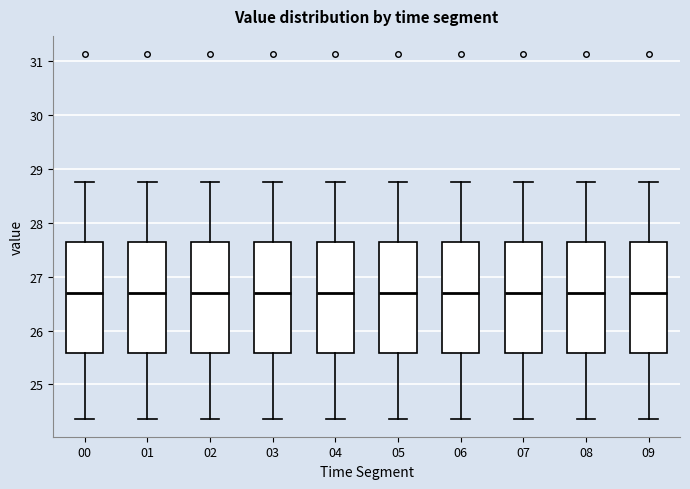

Where does the median line of the box at x = 04 sit on the y-axis? The values are not printed on the chart, so give them approximately, as read against the axis.

26.7